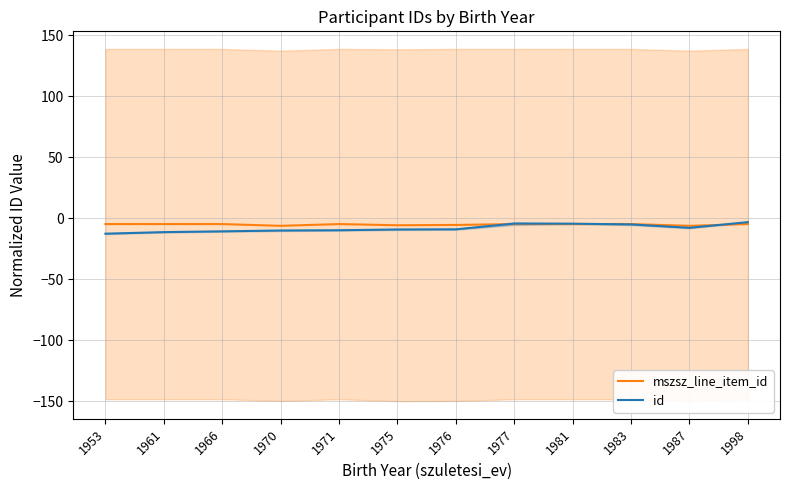

The mszsz_line_item_id series shows -6.1 at 1987. True or false?

True